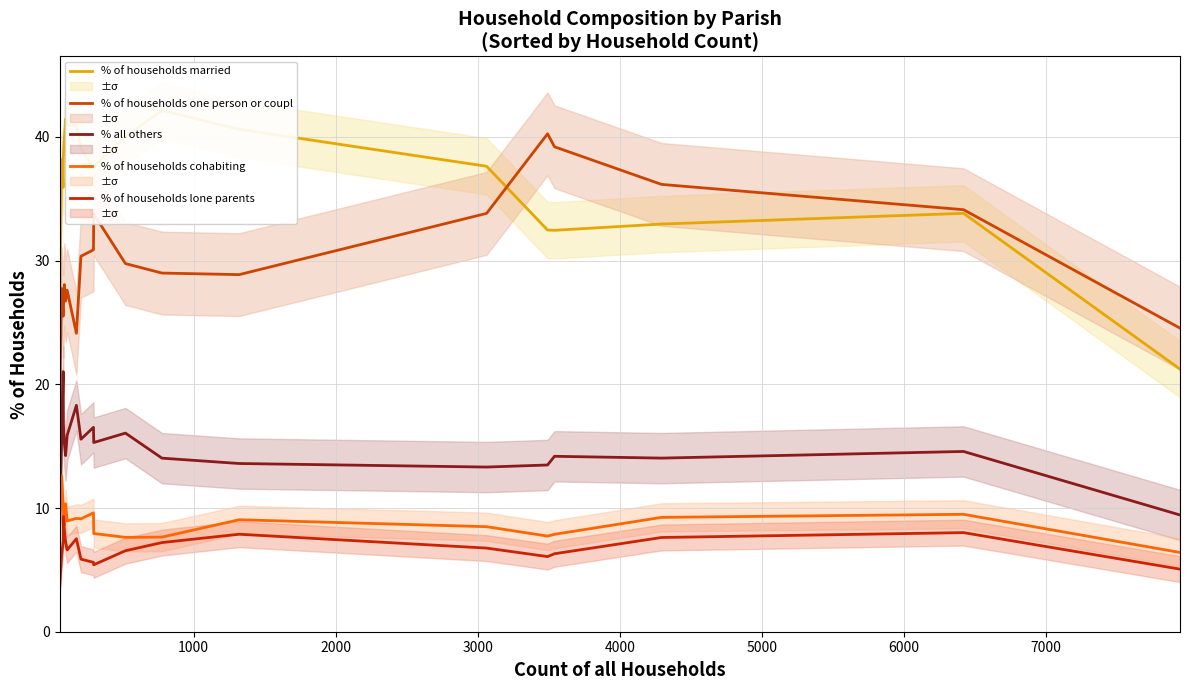

Reading left to right, what are all the values shown in this chart?

% of households married: 25.7	38.1	35.9	38.3	39.8	41.4	41.0	40.9	39.1	37.4	37.6	40.0	42.1	40.6	37.6	32.5	32.4	33.0	33.8	21.2
% of households one person or coupl: 18.5	27.7	25.5	26.0	28.1	26.7	27.6	24.1	30.3	30.9	33.8	29.8	29.0	28.9	33.8	40.2	39.2	36.2	34.1	24.5
% all others: 10.1	15.3	21.0	16.8	15.3	14.2	15.9	18.3	15.6	16.5	15.3	16.1	14.0	13.6	13.3	13.5	14.2	14.0	14.6	9.4
% of households cohabiting: 8.6	12.6	10.2	9.6	8.6	10.3	9.0	9.2	9.1	9.6	7.9	7.6	7.6	9.0	8.5	7.7	7.9	9.2	9.5	6.4
% of households lone parents: 3.8	6.2	7.3	9.3	8.2	7.3	6.6	7.5	5.9	5.6	5.4	6.5	7.2	7.9	6.8	6.1	6.3	7.6	8.0	5.1